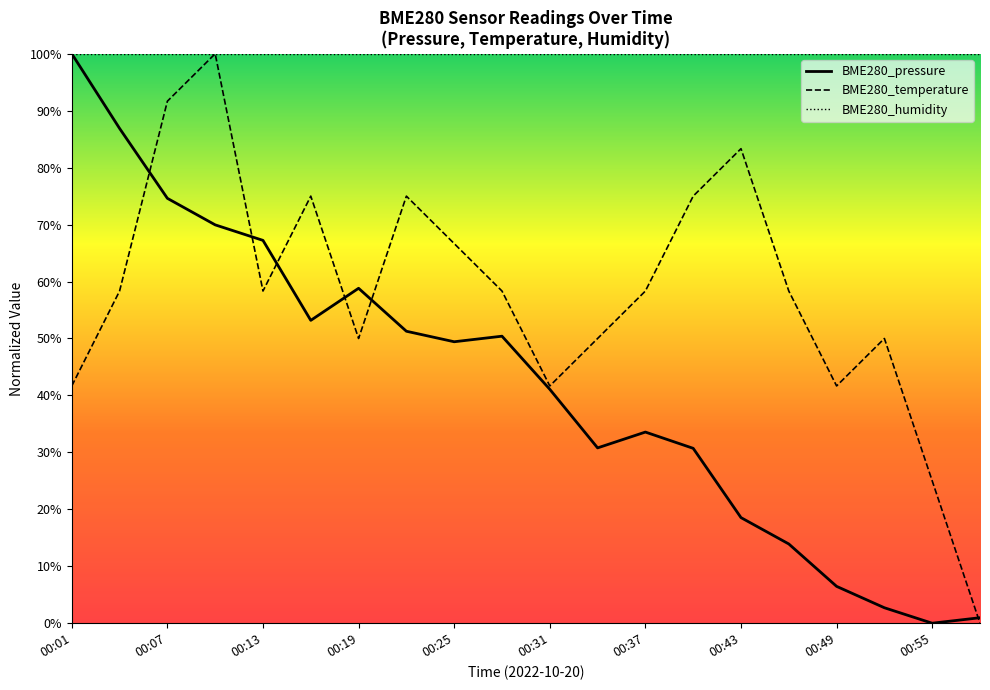

Reading left to right, list all the values displayed in this chart.

BME280_pressure: 100.0	86.9	74.6	70.0	67.2	53.2	58.8	51.3	49.4	50.4	41.1	30.8	33.6	30.7	18.5	13.9	6.5	2.7	0.0	1.0
BME280_temperature: 41.7	58.3	91.7	100.0	58.3	75.0	50.0	75.0	66.7	58.3	41.7	50.0	58.3	75.0	83.3	58.3	41.7	50.0	25.0	0.0
BME280_humidity: 100.0	100.0	100.0	100.0	100.0	100.0	100.0	100.0	100.0	100.0	100.0	100.0	100.0	100.0	100.0	100.0	100.0	100.0	100.0	100.0